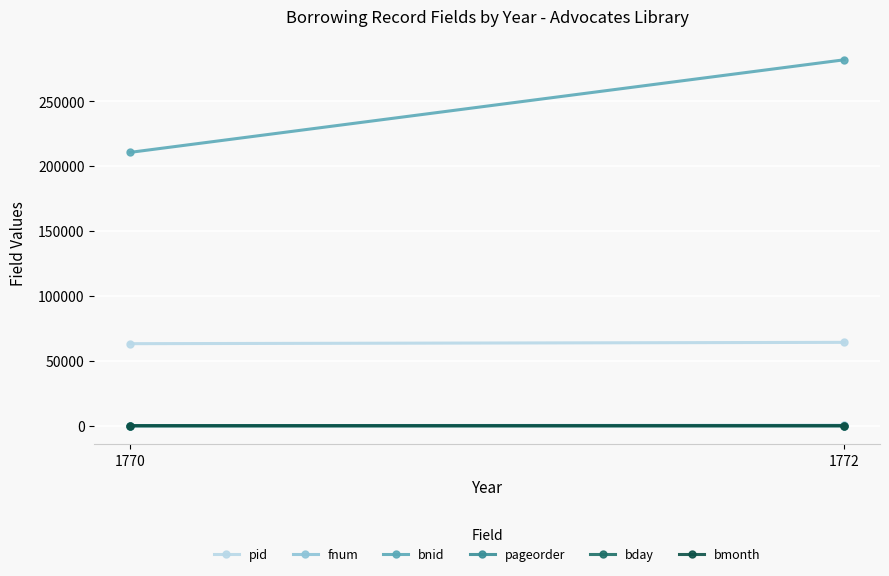

Reading left to right, extract all data points from this chart.

pid: 63195	64215
fnum: 79	349
bnid: 210506	281807
pageorder: 2	3
bday: 4	25
bmonth: 7	11